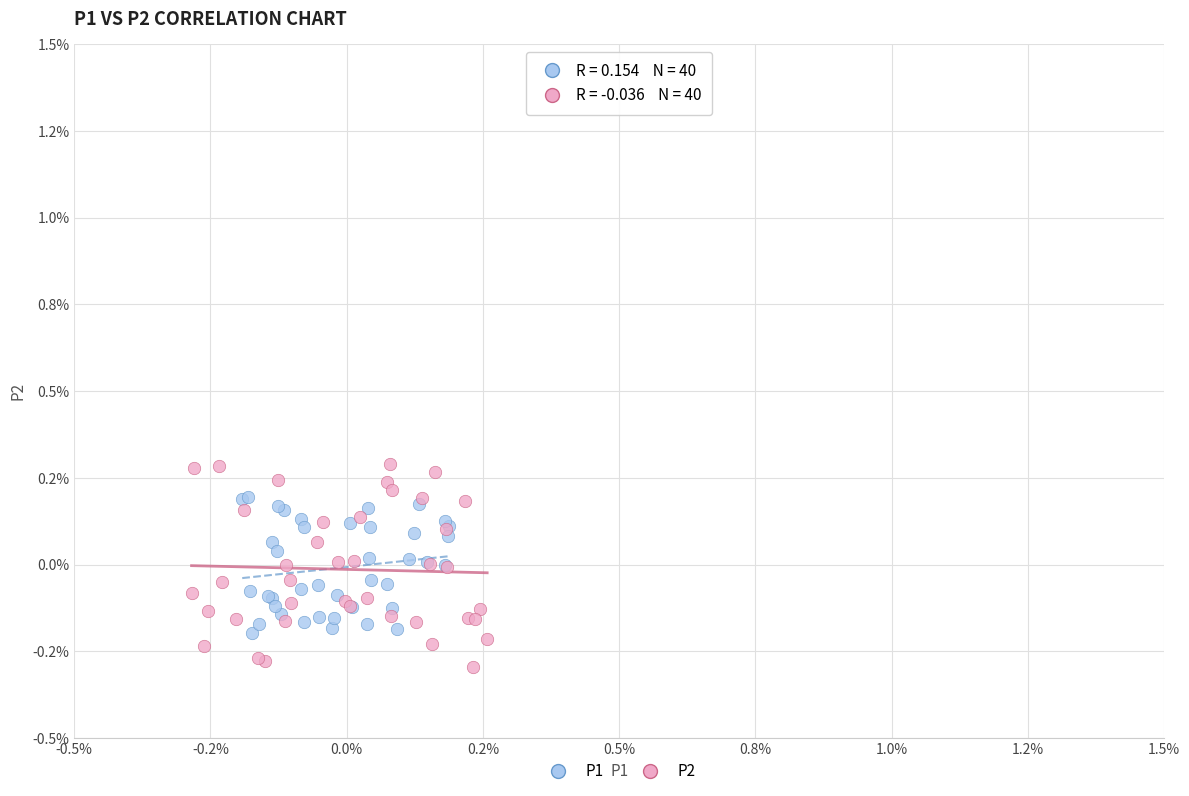

What are all the series names shown in the legend?

P1, P2